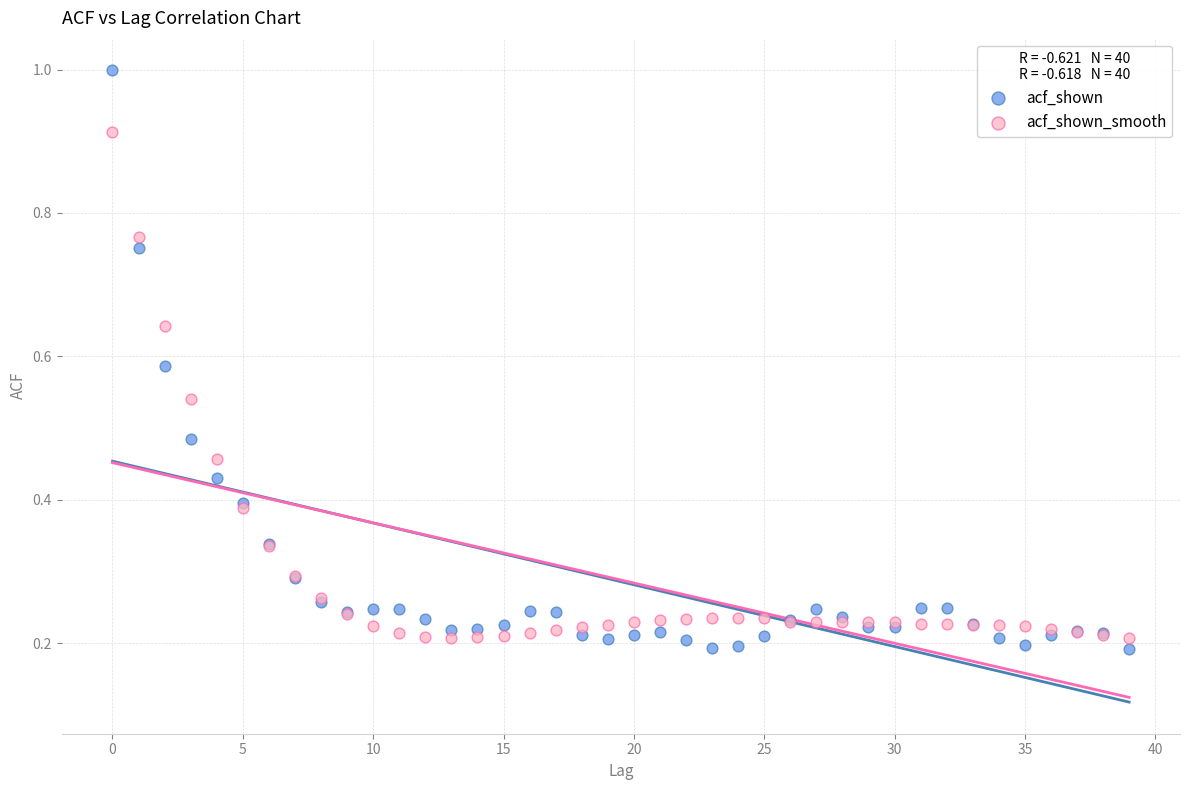

Which series has the largest Y range (max minus min)?

acf_shown